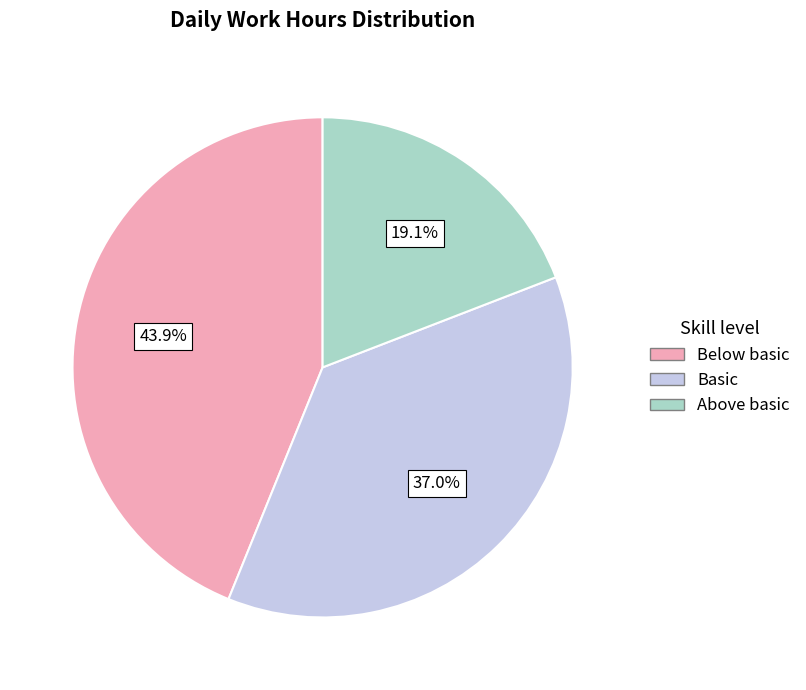

Which slice is the largest?

Below basic